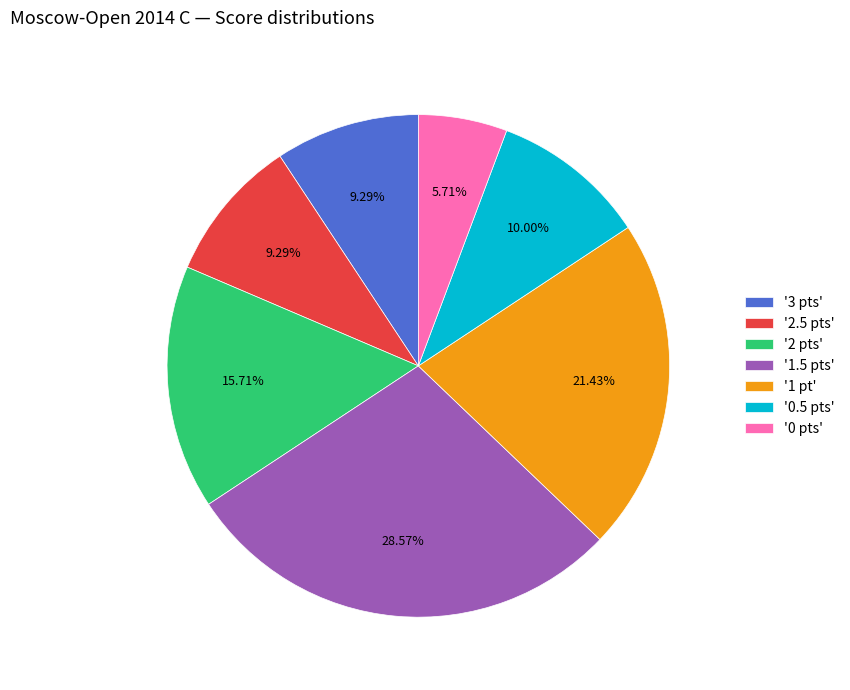

Which slice is the largest?

'1.5 pts'